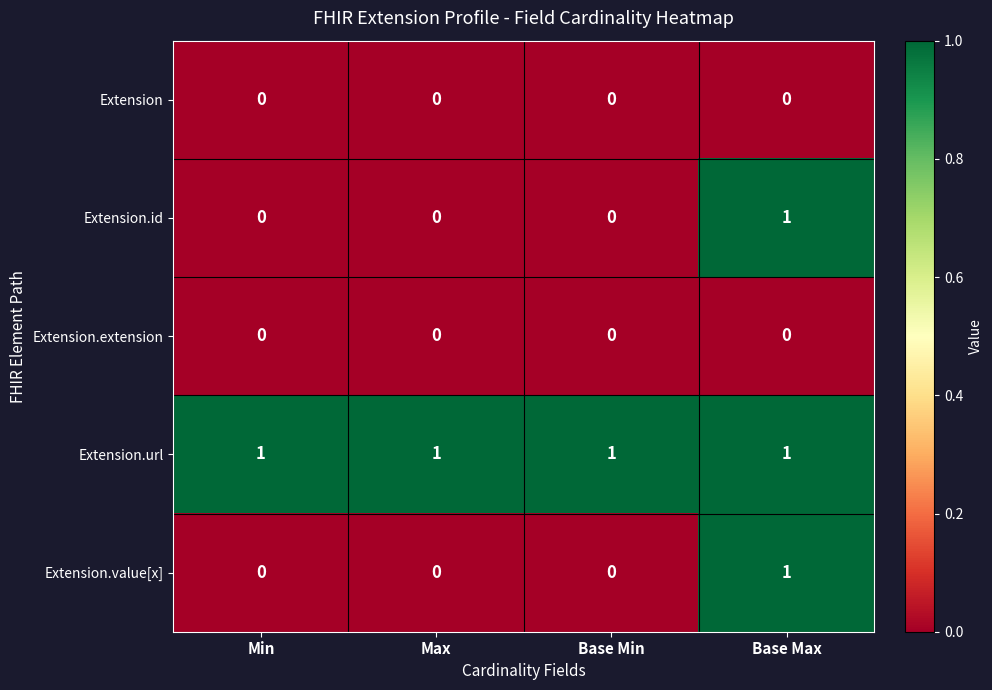

Which series has the largest total across all categories?

Extension.url